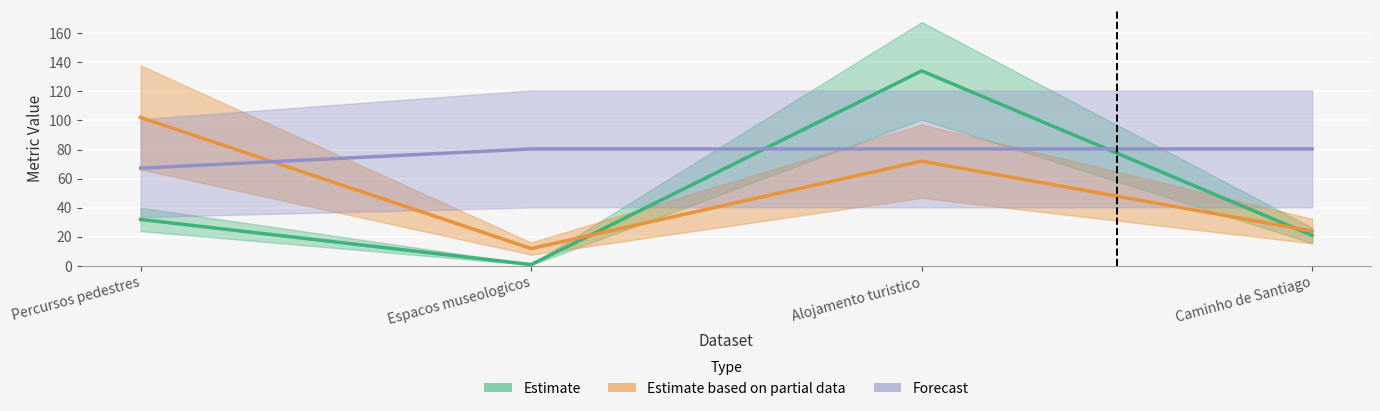

At which label does resources_count first exceed 72?

Percursos pedestres